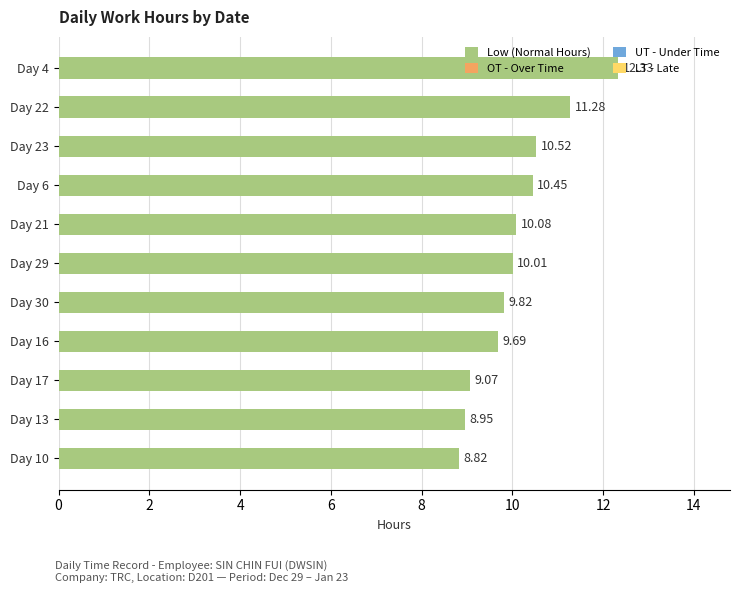

Does the chart contain stacked bars?

No